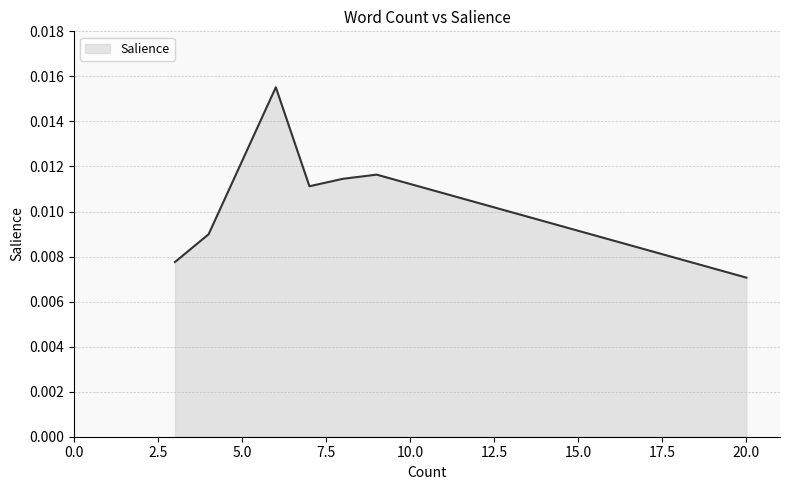

Where is the first local minimum?

7